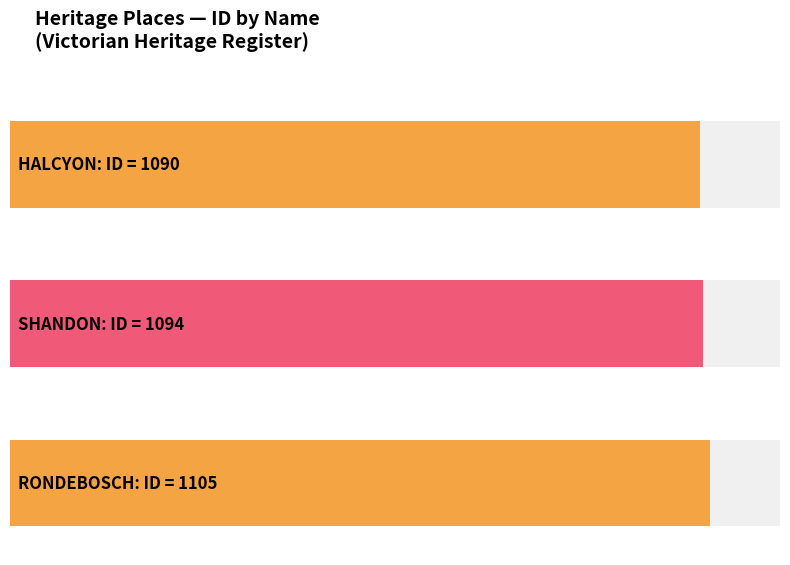

What is the label of the 2nd bar from the left?

SHANDON